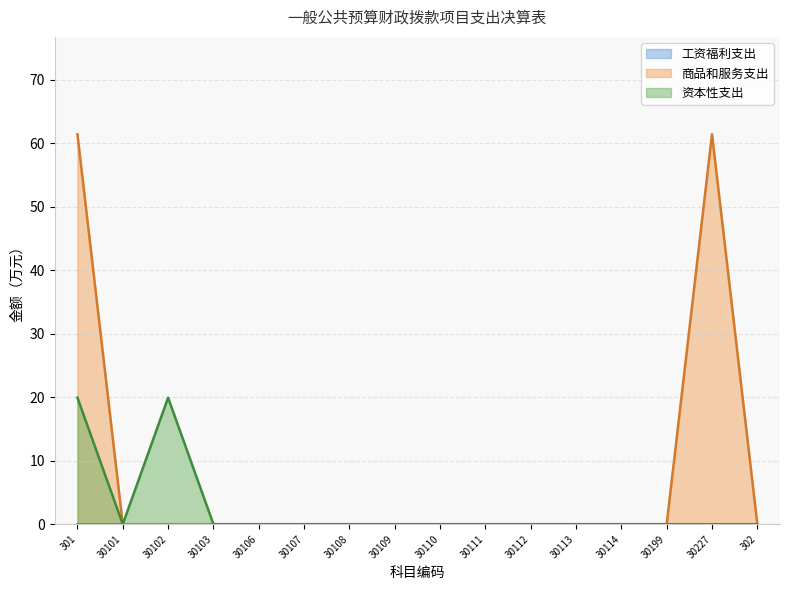

What is the label of the 11th point from the right?

30107